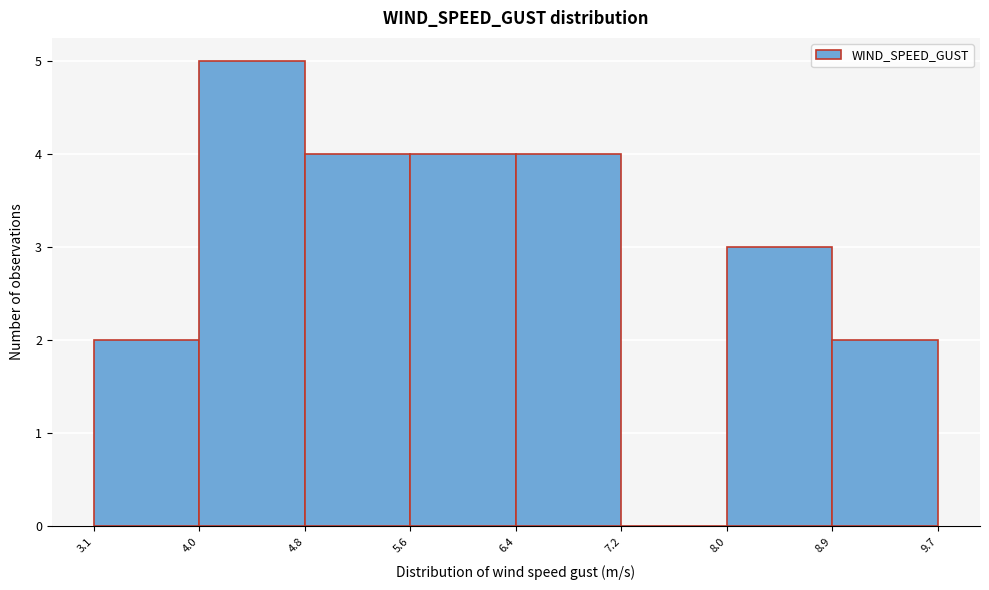

What is the height of the bar covering 4.0 to 4.8 on the x-axis? The values are not printed on the chart, so give them approximately, as read against the axis.

5